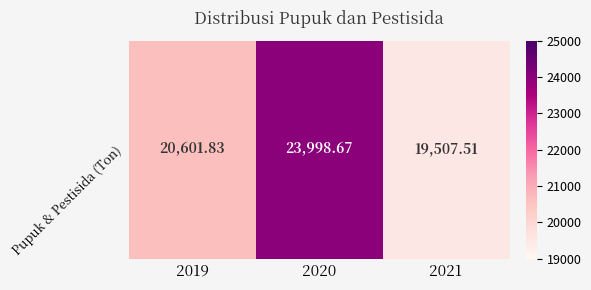

Reading left to right, what are all the values shown in this chart?

2019=20601.8	2020=23998.7	2021=19507.5